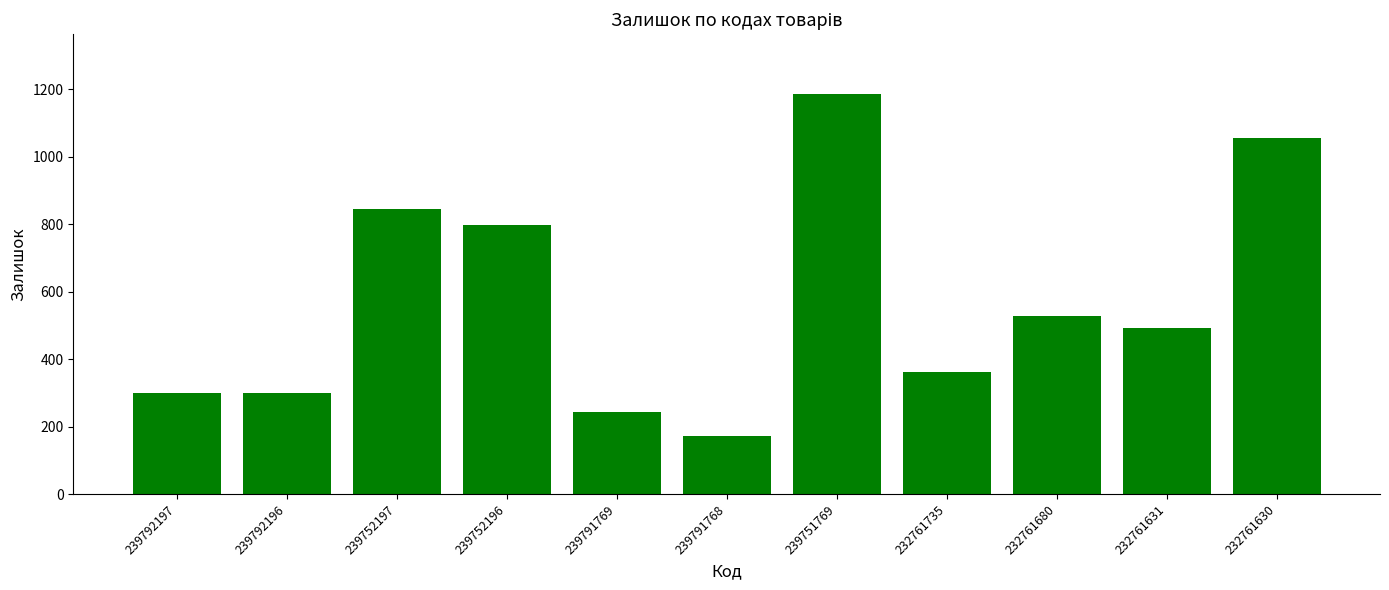

How many bars are there in total?

11